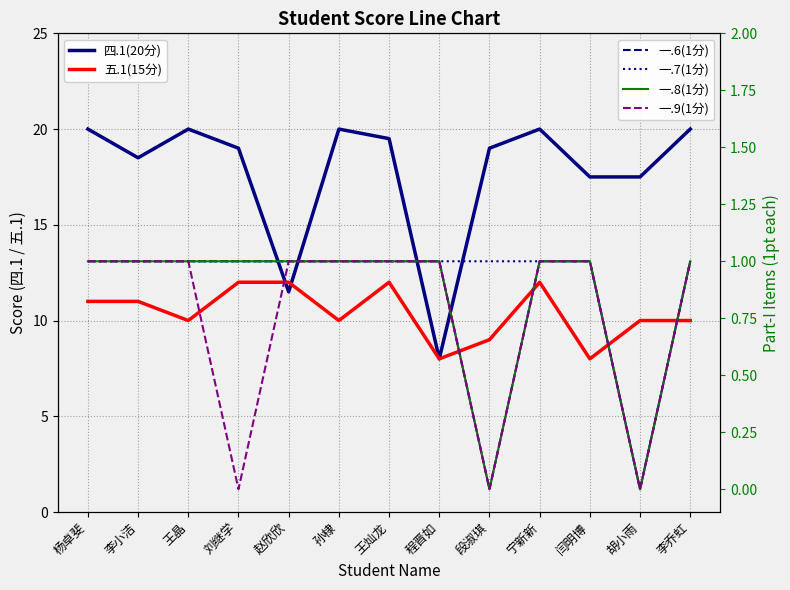

How many lines are shown in the chart?

6